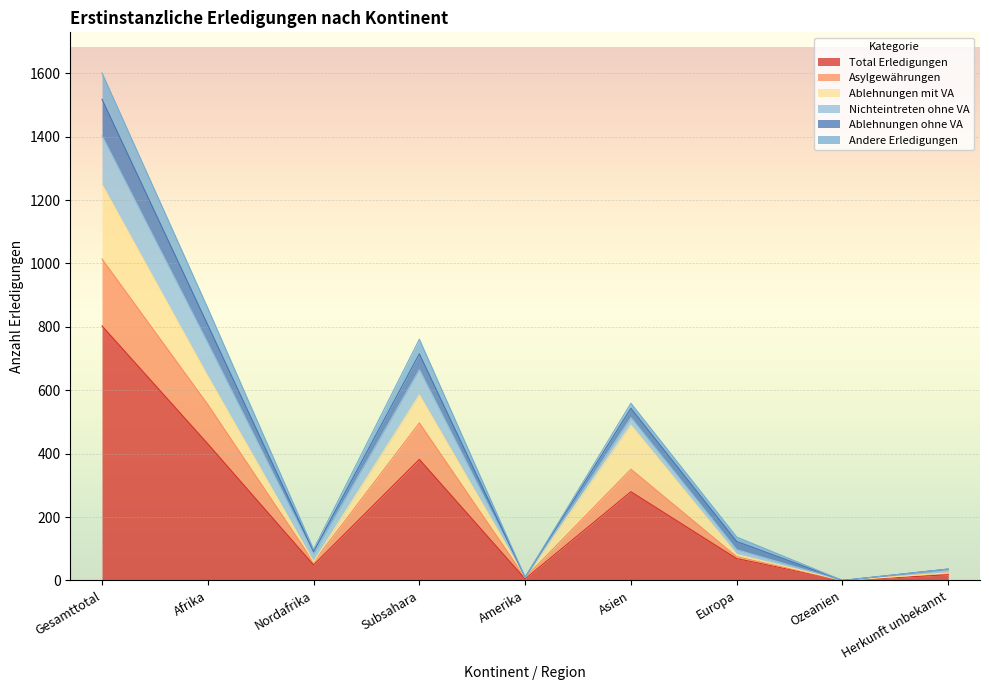

What is the label of the 9th point from the right?

Gesamttotal